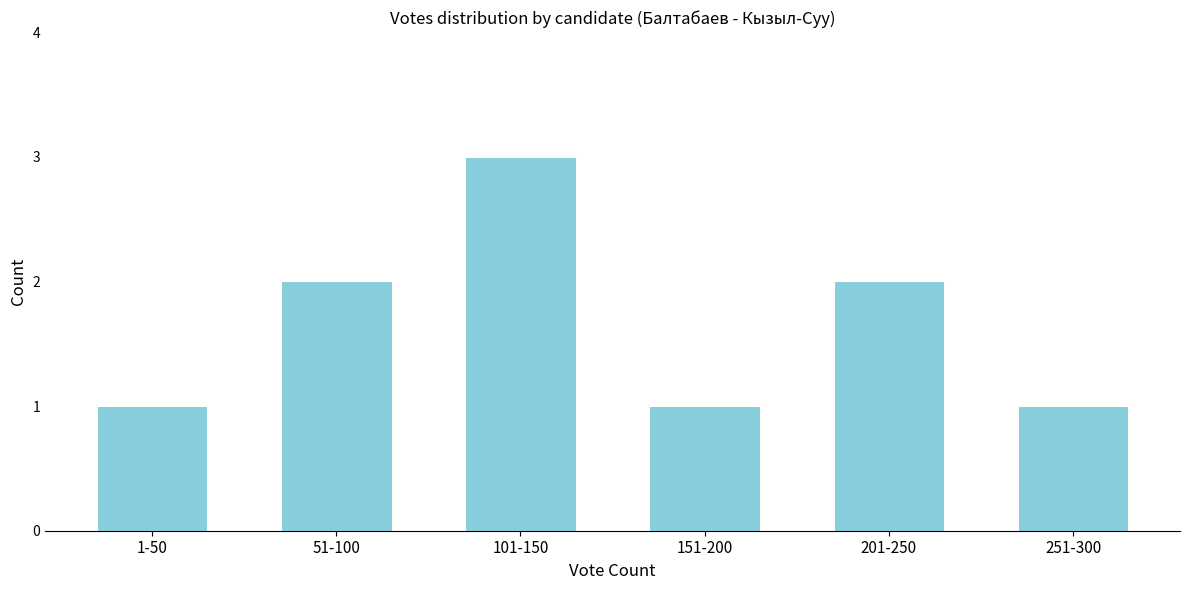

Reading right to left, what are all the values shown in this chart?

251-300=1	201-250=2	151-200=1	101-150=3	51-100=2	1-50=1